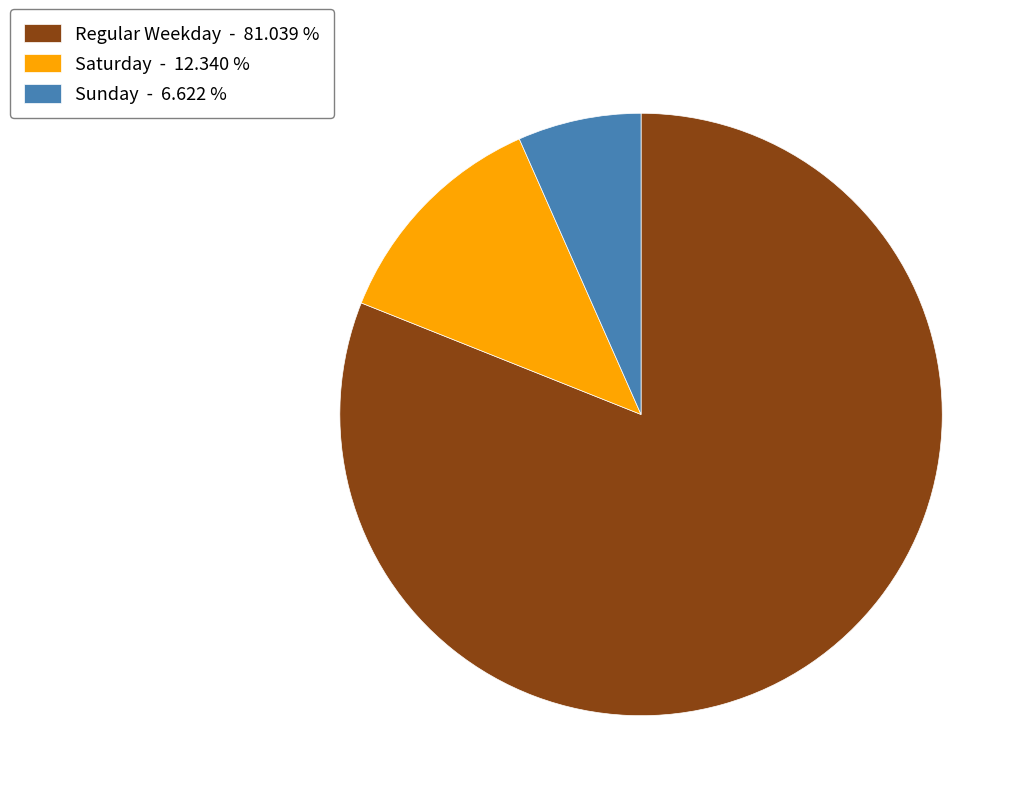

Which category has the smallest portion of the pie?

Sunday - 6.622 %